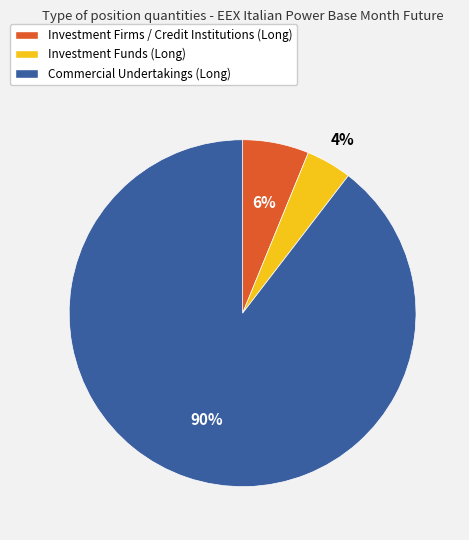

Is the sum of Investment Firms / Credit Institutions (Long) and Commercial Undertakings (Long) greater than half?

Yes